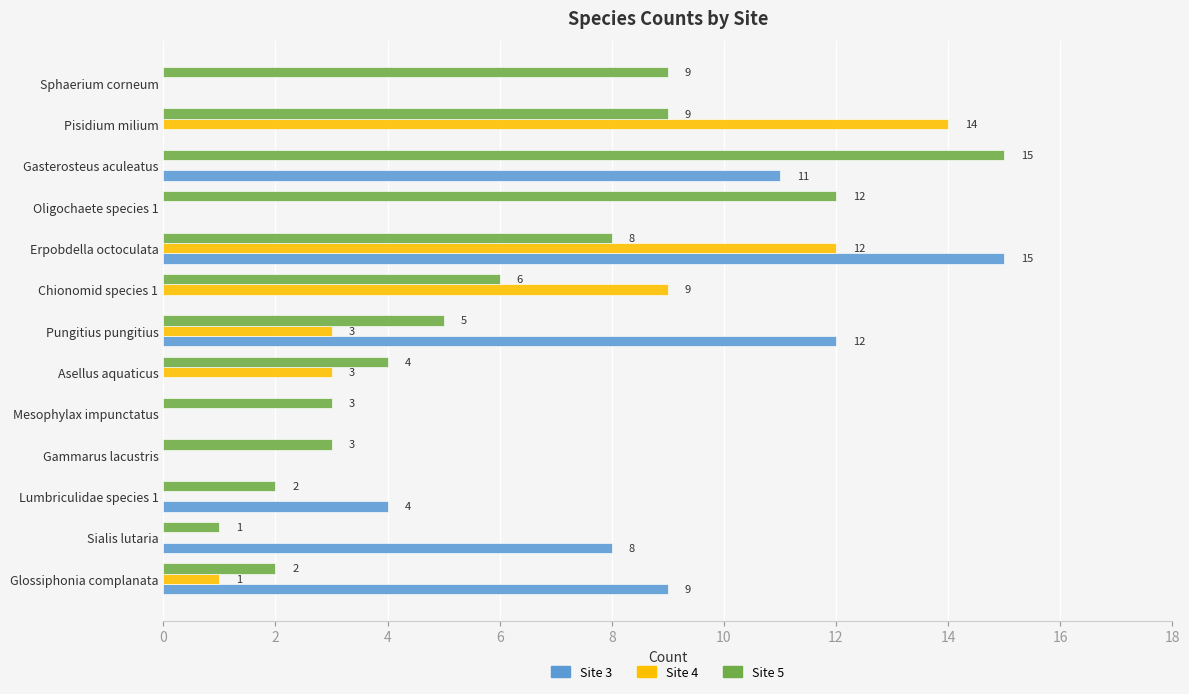

Between Sialis lutaria and Asellus aquaticus, which series saw the biggest shift?

Site 3